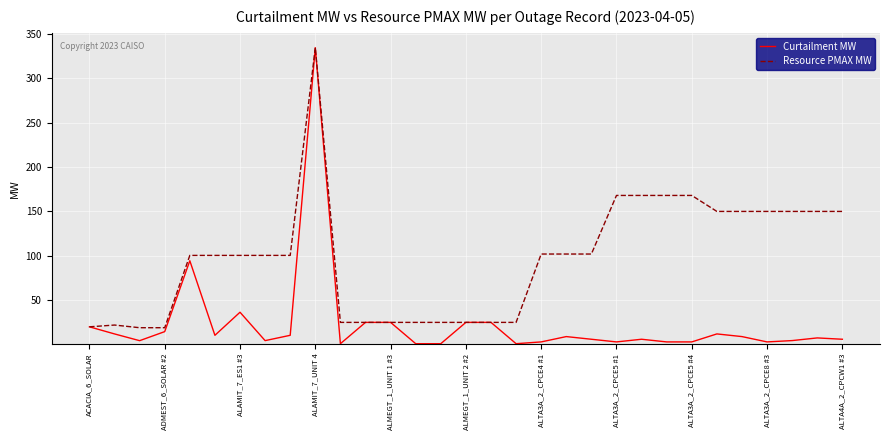

Which series has the largest total across all categories?

Resource PMAX MW